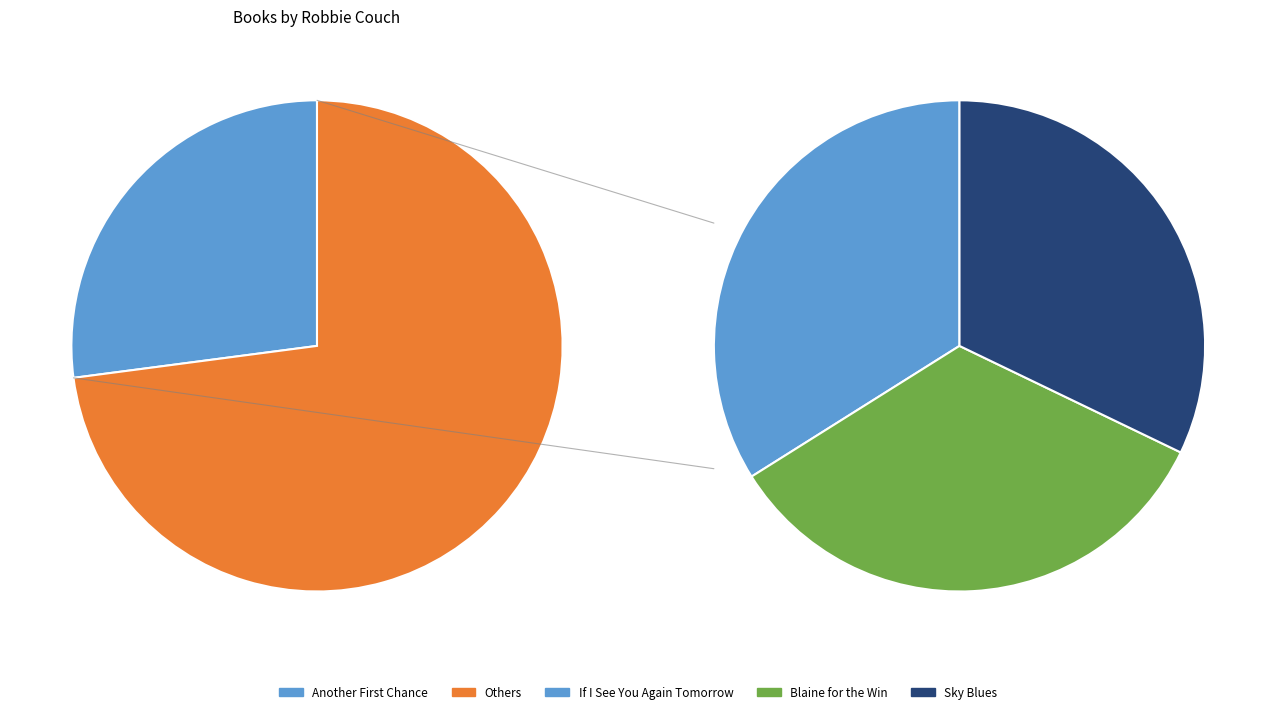

Rank the categories by value from lowest to highest.

Sky Blues, Blaine for the Win, If I See You Again Tomorrow, Another First Chance